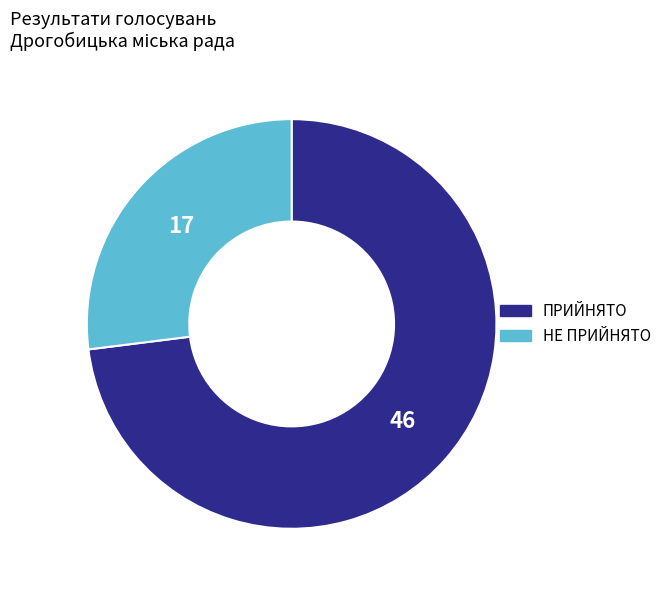

Which category has the biggest portion of the pie?

ПРИЙНЯТО